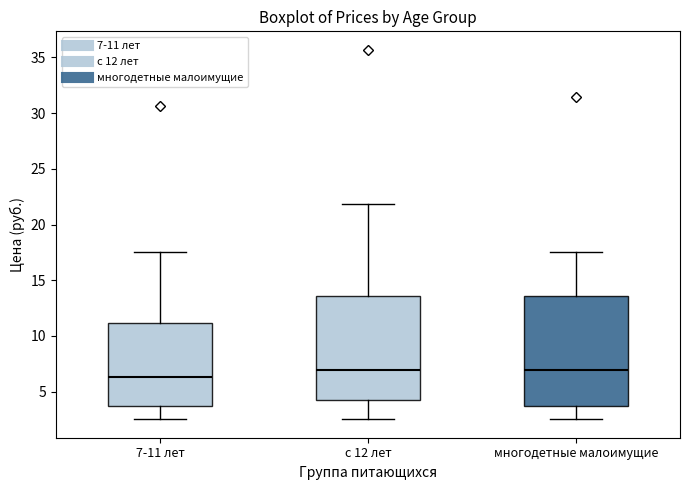

Reading left to right, read every box against the y-axis: the position of its median line, the range the box covers, and the ends of its whiskers. The values are not printed on the chart, so give them approximately, as read against the axis.

7-11 лет: median 6.5, box 3.5 to 11.0, whiskers 2.5 to 17.5
с 12 лет: median 7.0, box 4.0 to 13.5, whiskers 2.5 to 22.0
многодетные малоимущие: median 7.0, box 3.5 to 13.5, whiskers 2.5 to 17.5